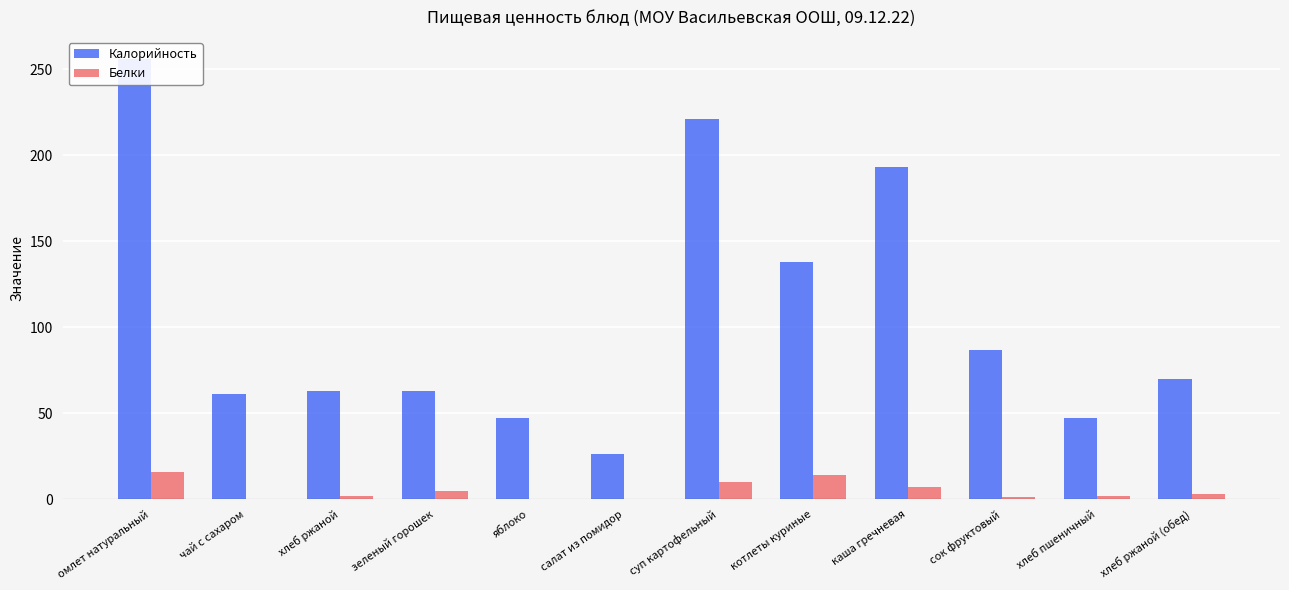

How many values in Белки are above zero?

9